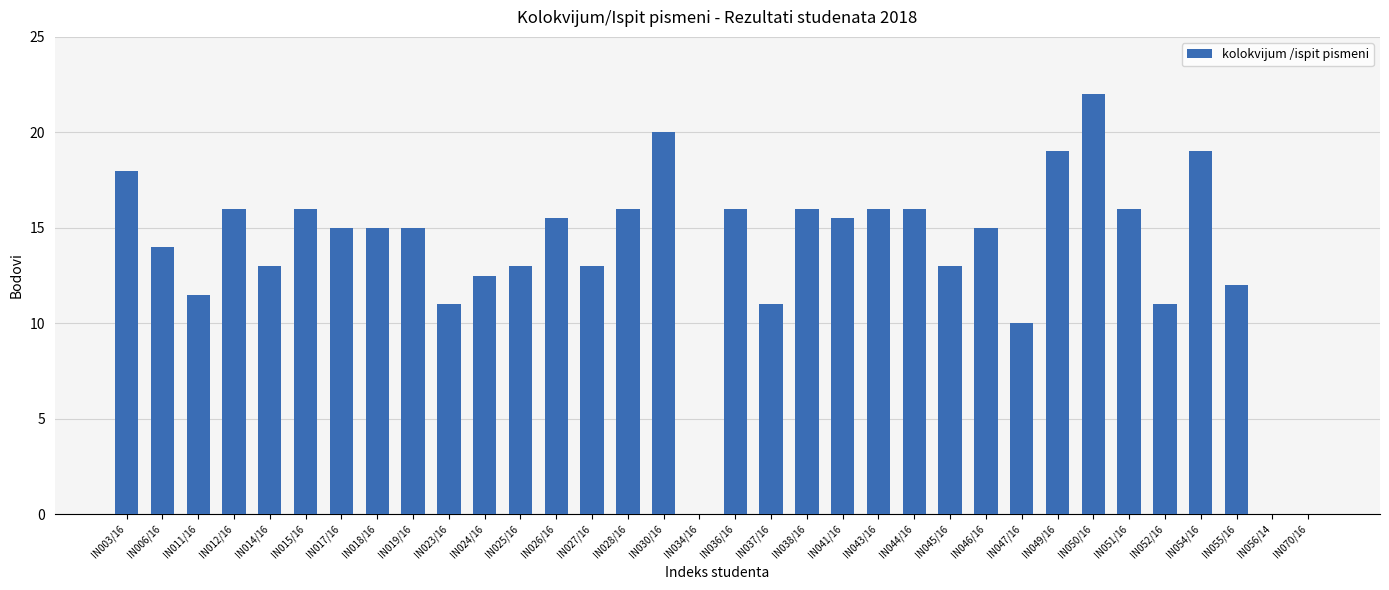

What is the change in value from IN023/16 to IN051/16?

+5.0